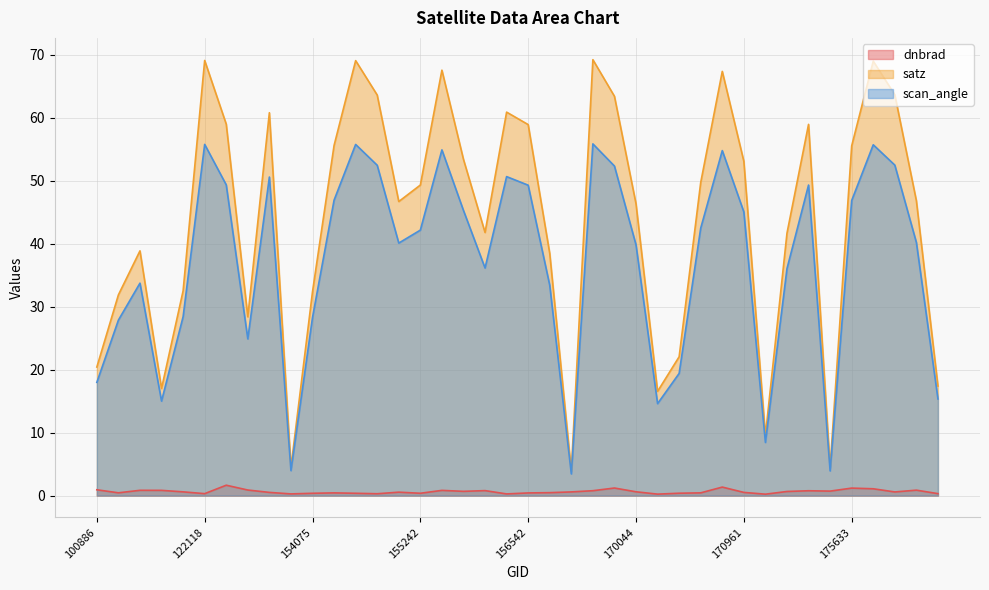

Reading left to right, transcribe all the data shown in this chart.

dnbrad: 0.9	0.4	0.8	0.8	0.6	0.3	1.6	0.9	0.5	0.3	0.4	0.4	0.4	0.3	0.5	0.4	0.8	0.7	0.8	0.3	0.4	0.5	0.6	0.8	1.2	0.6	0.2	0.4	0.4	1.4	0.5	0.2	0.7	0.8	0.7	1.2	1.1	0.6	0.9	0.3
satz: 20.4	31.9	38.9	17.0	32.5	69.1	59.0	28.4	60.8	4.5	32.4	55.6	69.1	63.6	46.7	49.3	67.5	53.4	41.8	60.9	58.9	38.4	3.9	69.2	63.4	46.3	16.5	22.0	49.7	67.3	53.1	9.5	41.7	58.9	4.4	55.5	69.0	63.6	46.8	17.4
scan_angle: 18.0	27.9	33.7	15.0	28.4	55.8	49.3	24.9	50.6	4.0	28.3	46.9	55.7	52.4	40.1	42.1	54.9	45.3	36.1	50.6	49.3	33.4	3.4	55.8	52.3	39.8	14.6	19.4	42.5	54.8	45.0	8.4	36.0	49.3	3.9	46.8	55.7	52.5	40.2	15.3